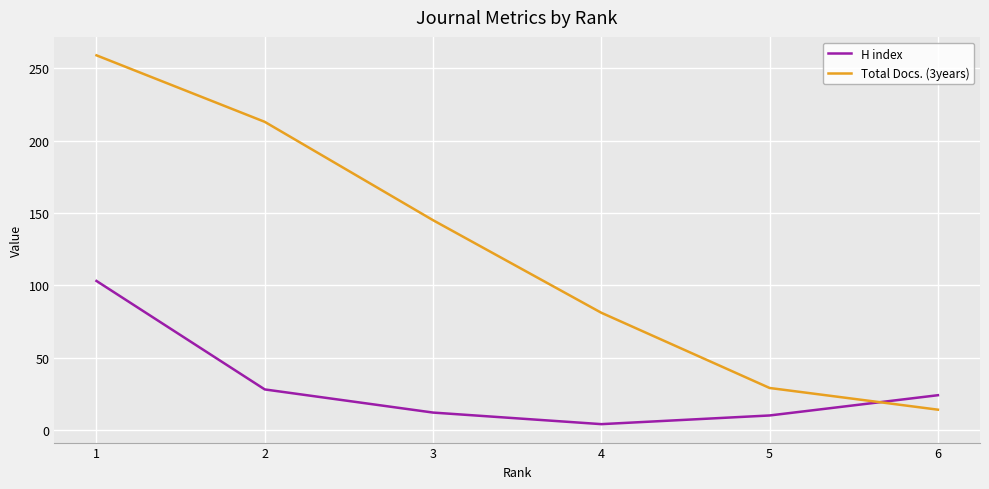

Is the value of H index at 3 greater than the value of Total Docs. (3years) at 4?

No